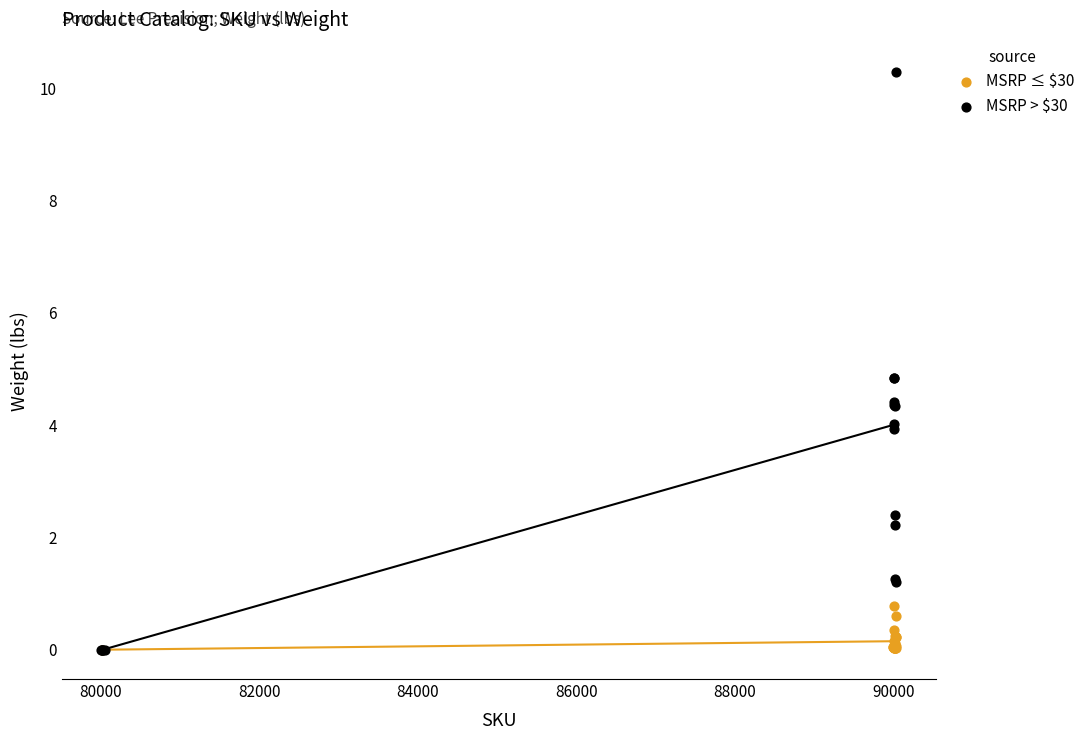

Which series has the widest spread of Y values?

MSRP > $30